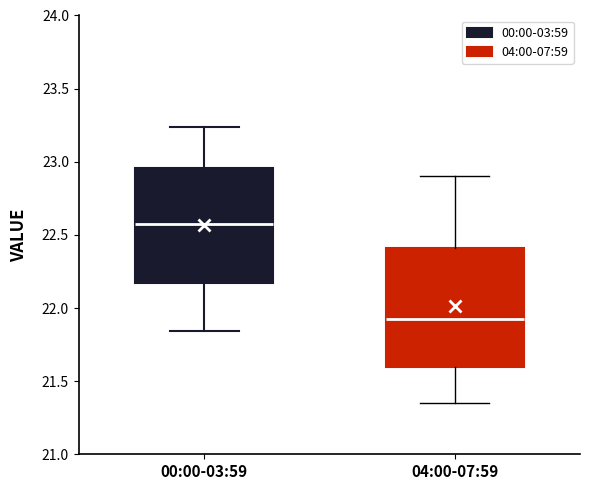

Which box's median line is the lowest?

04:00-07:59